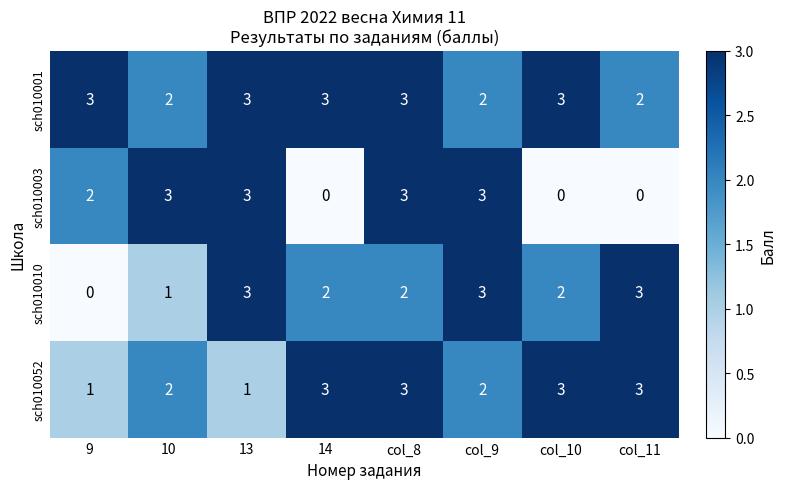

What value does the sch010001 series have at 14?

3